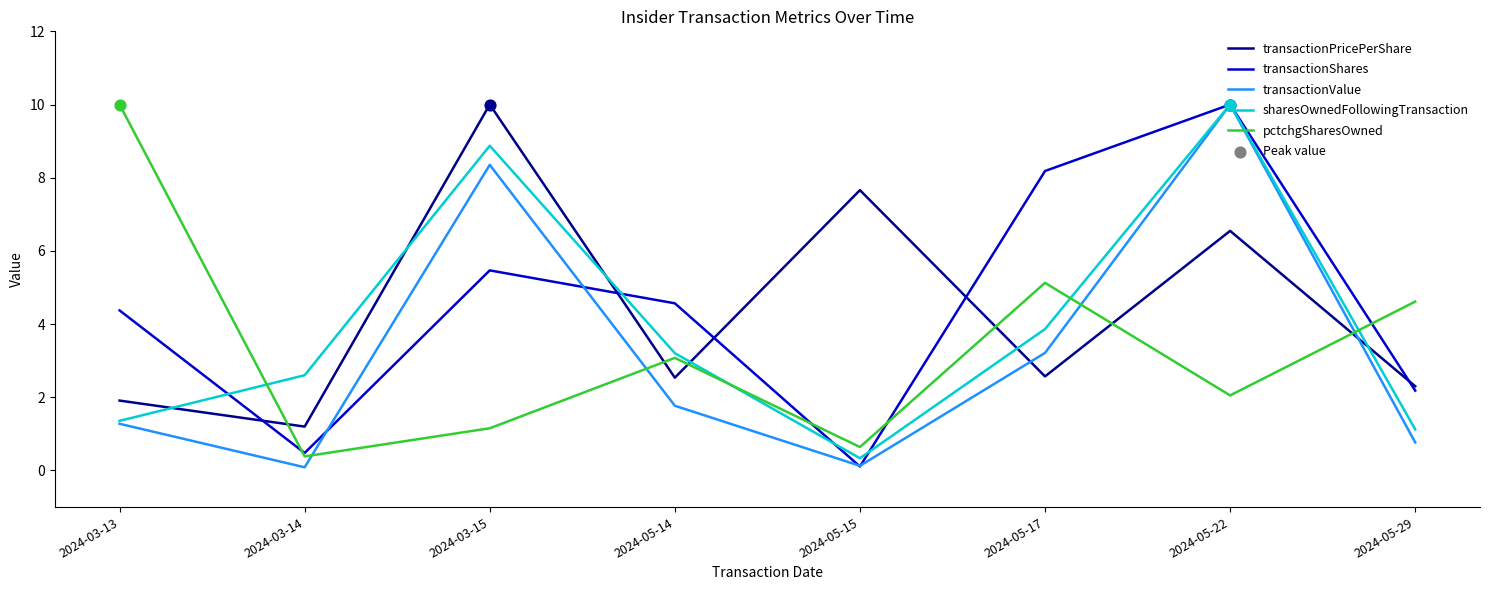

Where do pctchgSharesOwned and transactionValue first cross each other?

2024-03-14 and 2024-03-15